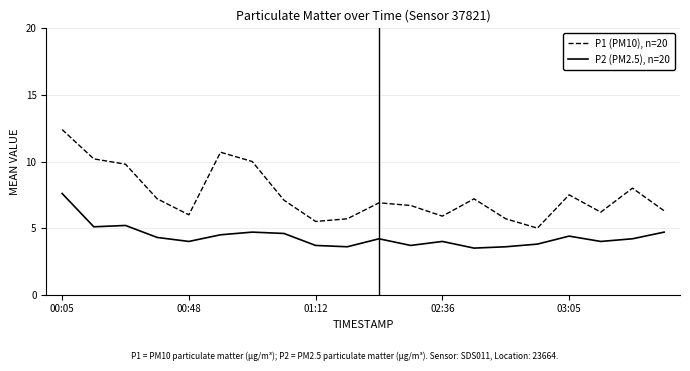

List the series in order of their overall mean, highest first.

P1 (PM10), n=20, P2 (PM2.5), n=20